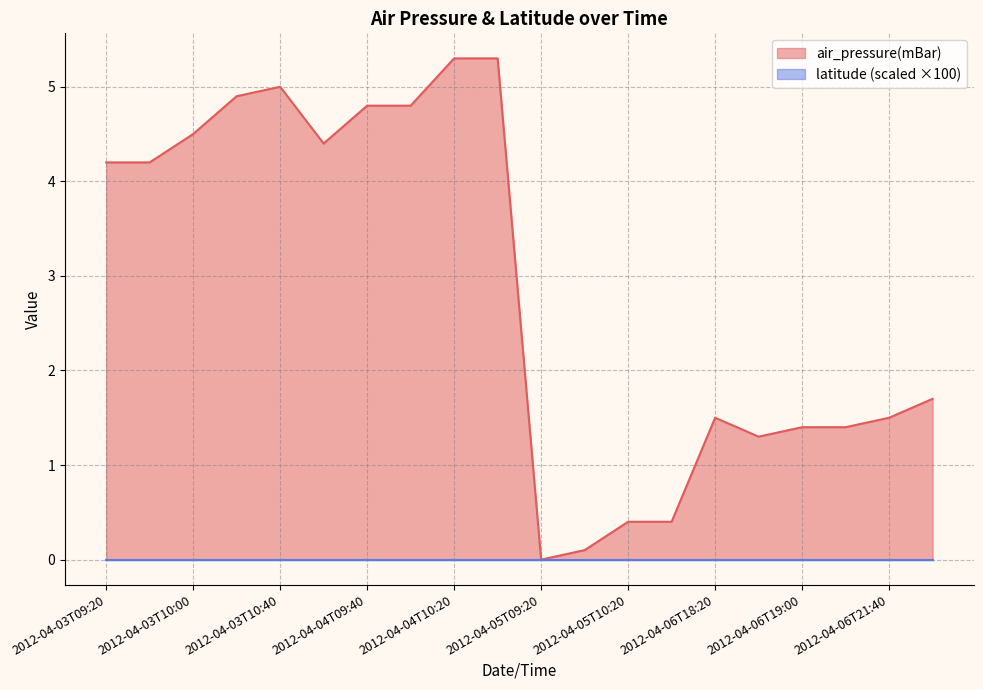

At which category does the chart reach its minimum across all series?

2012-04-05T09:20